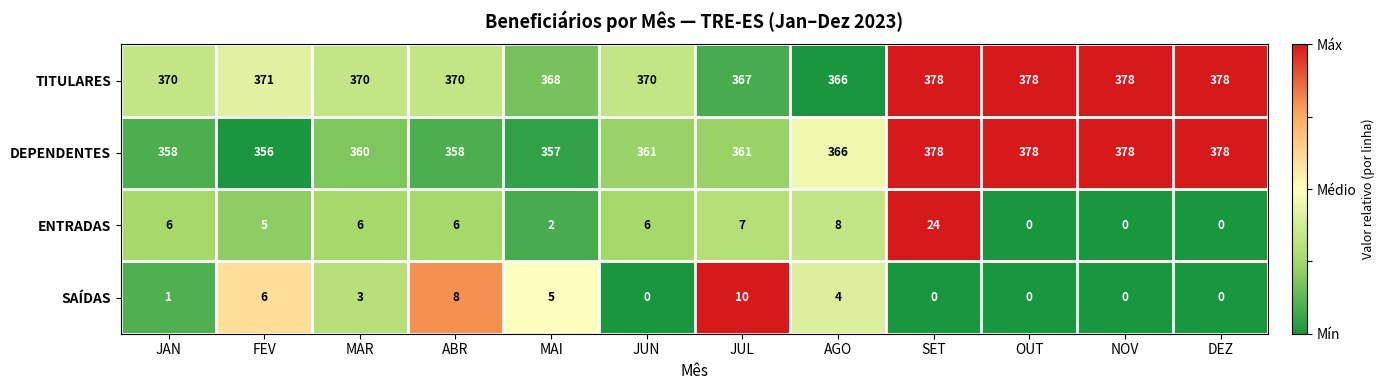

True or false: TITULARES has a value of 371 at FEV.

True